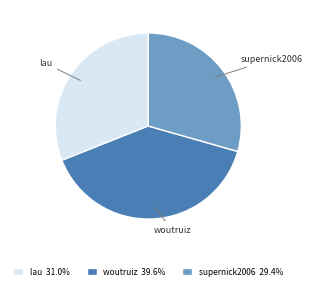

What is the largest slice in the pie chart?

woutruiz